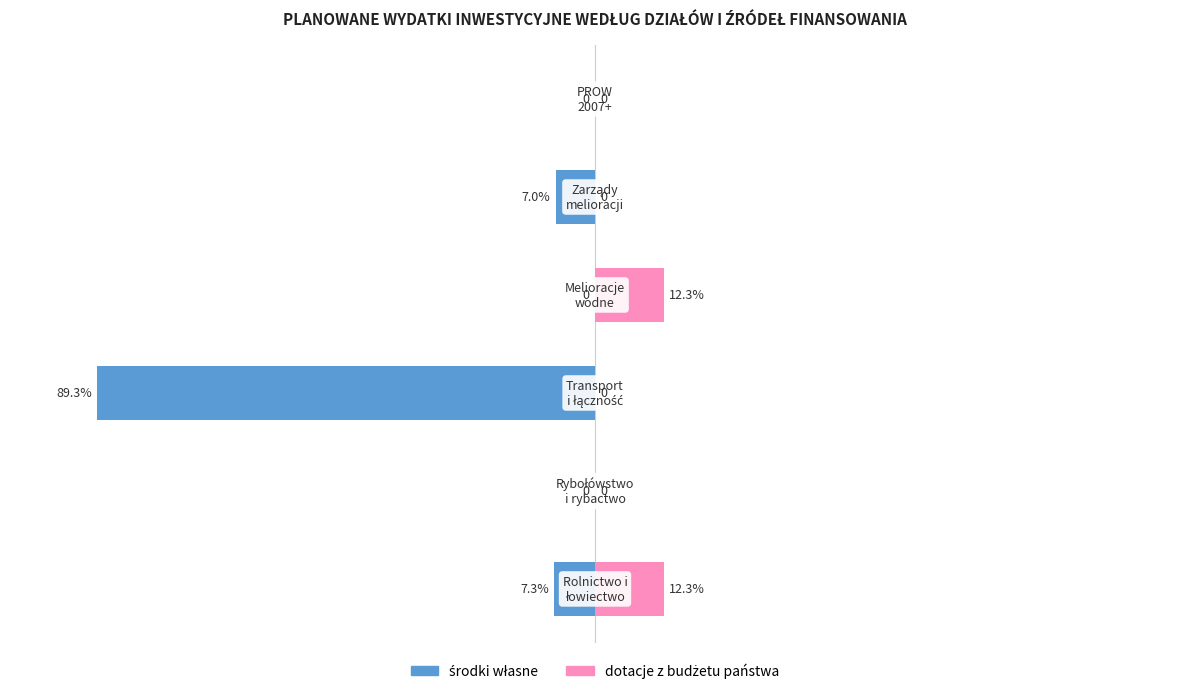

True or false: dotacje z budżetu państwa has a value of 6.7 at 4.

False